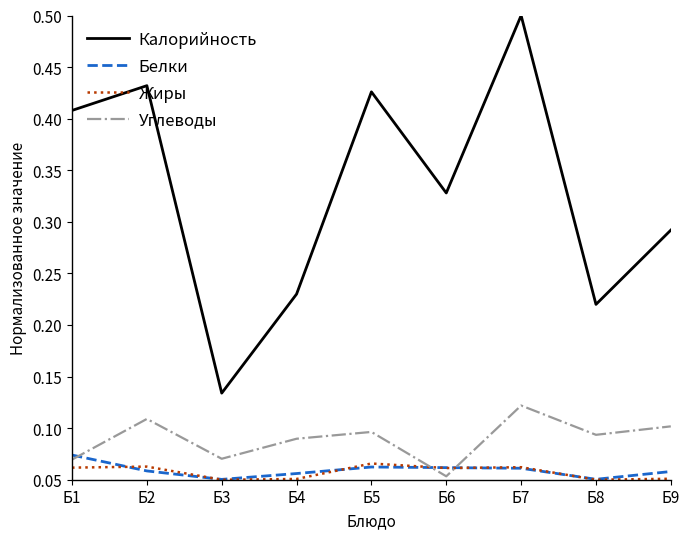

The Калорийность series shows 0.5 at Б7. True or false?

True